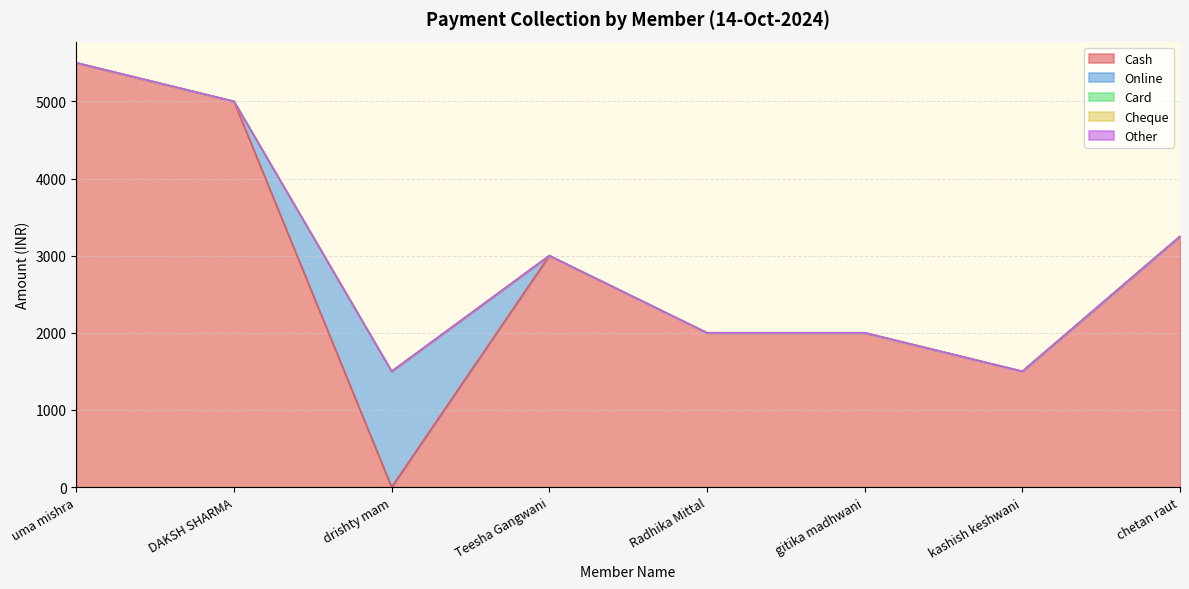

Which series has the largest total across all categories?

Cash